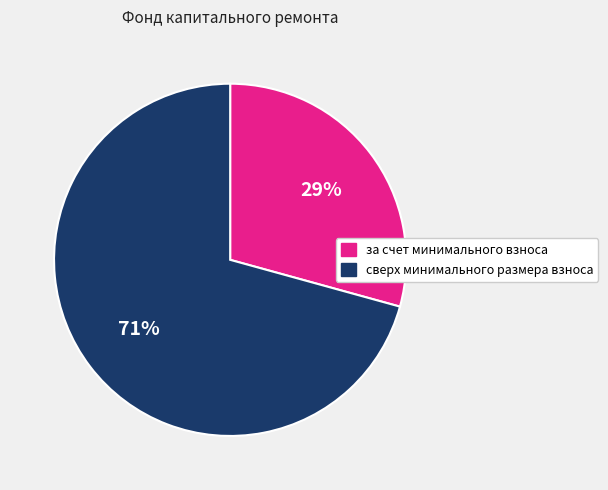

True or false: сверх минимального размера взноса accounts for 71% of the total.

True